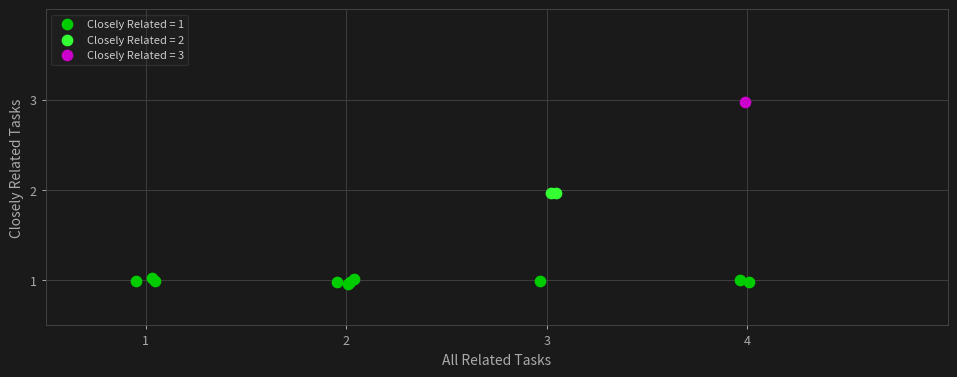

What are all the series names shown in the legend?

Closely Related = 1, Closely Related = 2, Closely Related = 3